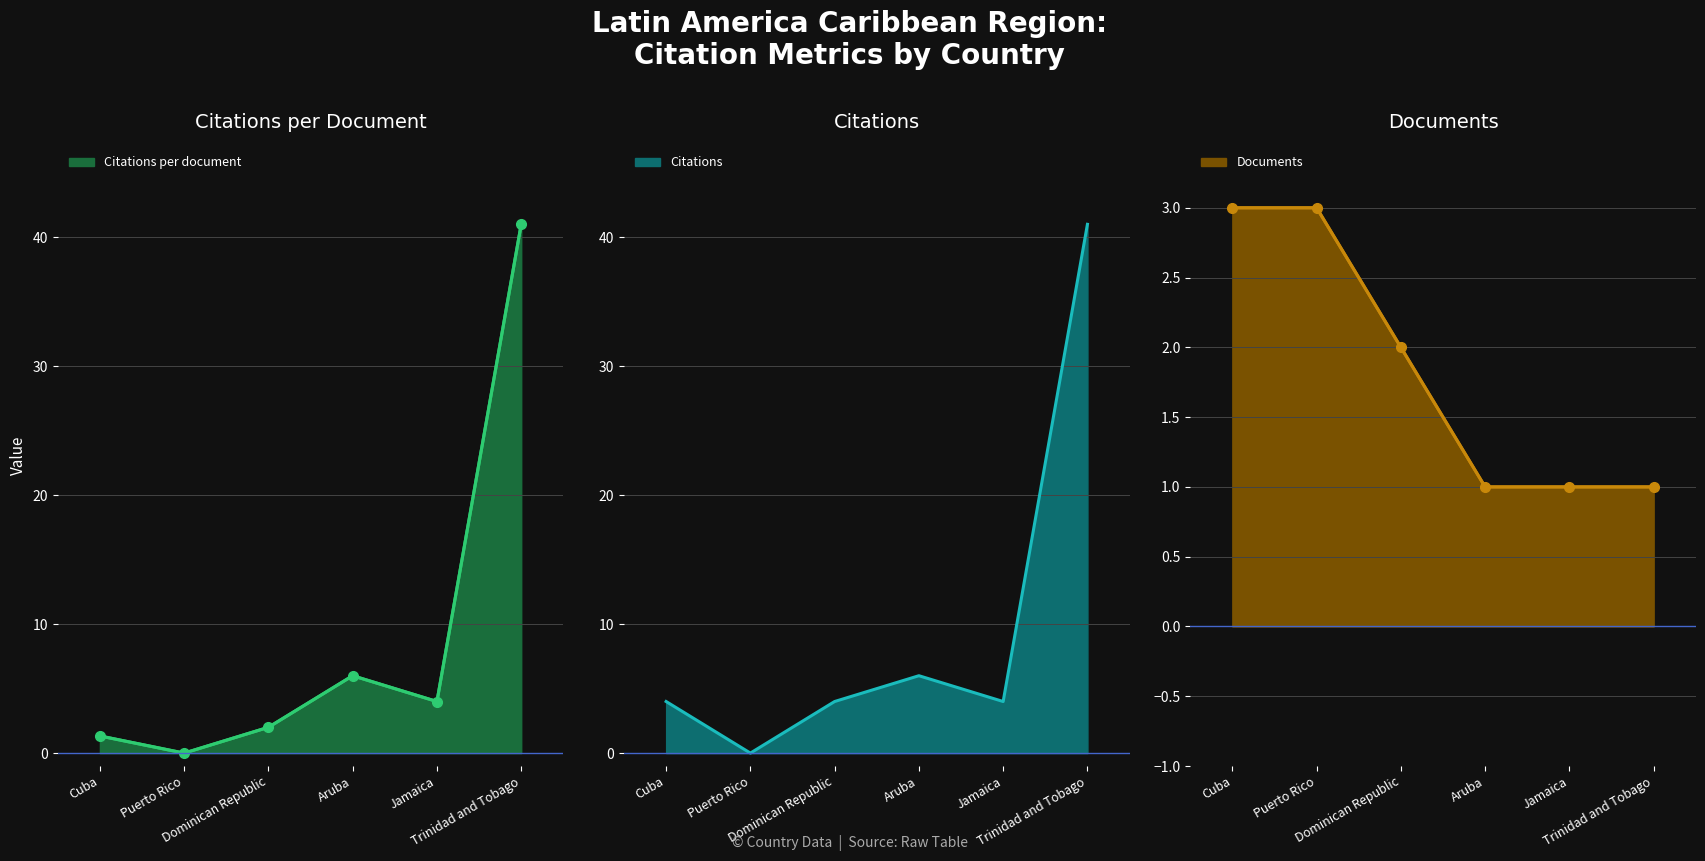

At how many categories does at least one series exceed 8?

1